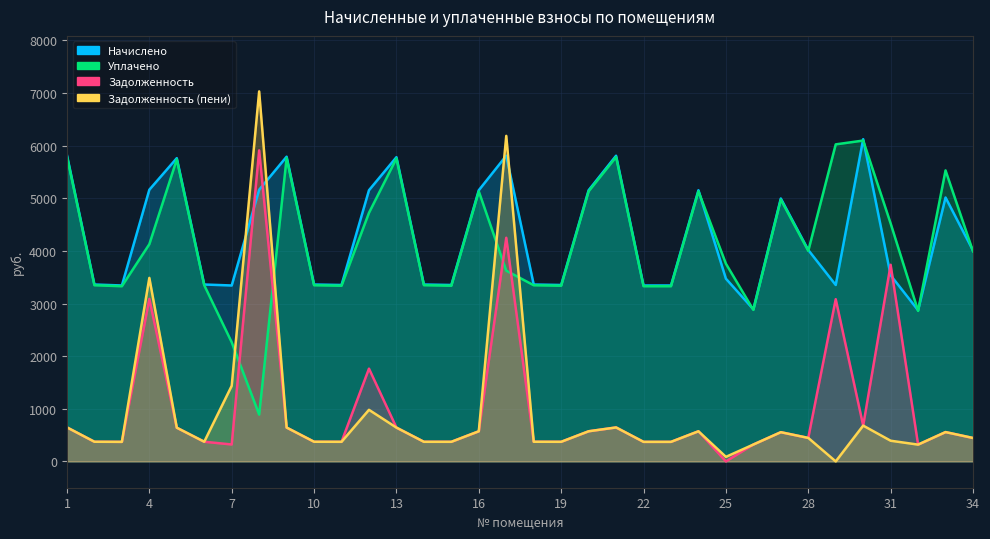

At which label does Уплачено reach its peak?

30